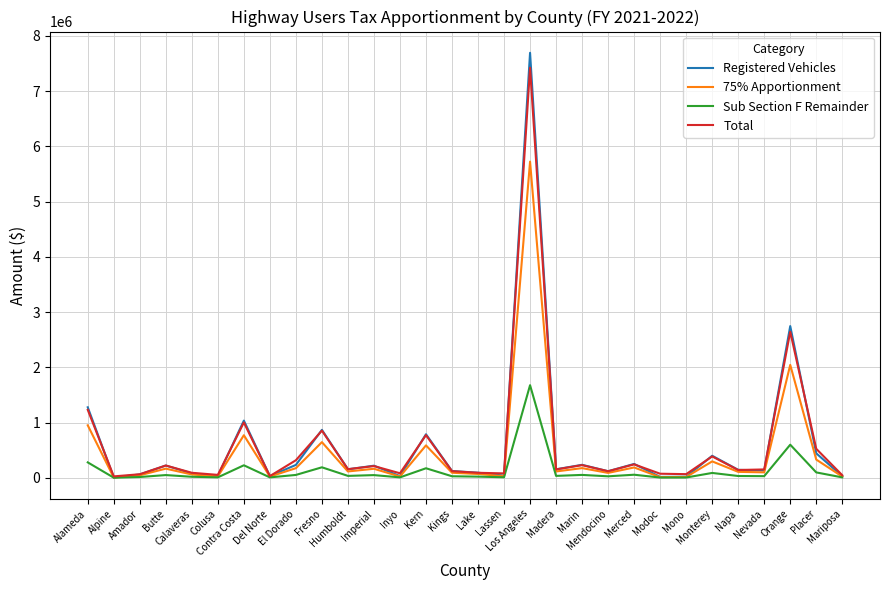

What is the maximum value for Registered Vehicles?

7695508.0